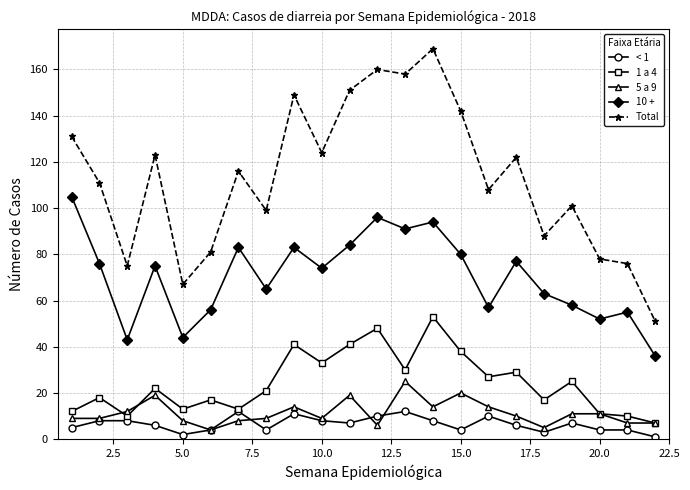

True or false: < 1 and Total cross at least once.

False